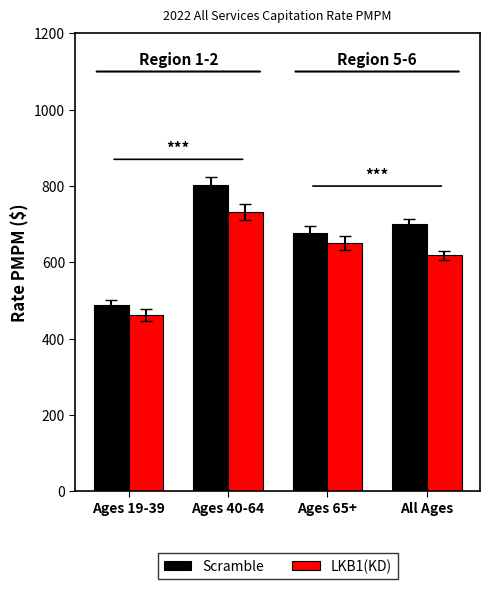

Is the value of LKB1(KD) at Ages 40-64 greater than the value of Scramble at All Ages?

Yes